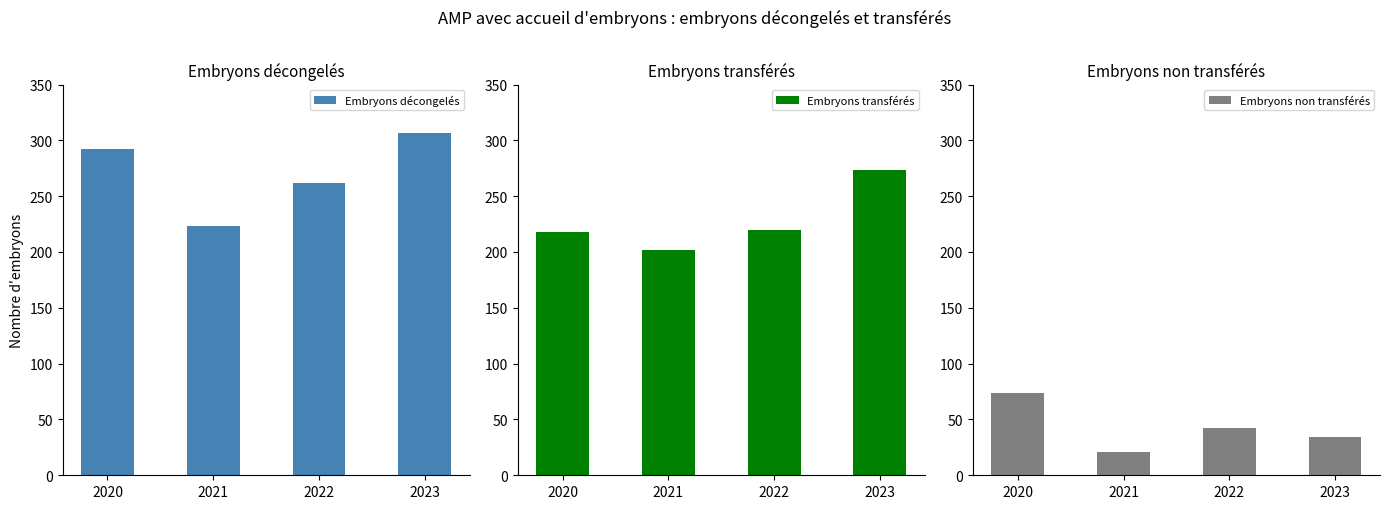

Where is Embryons décongelés nearest to the value 265?

2022